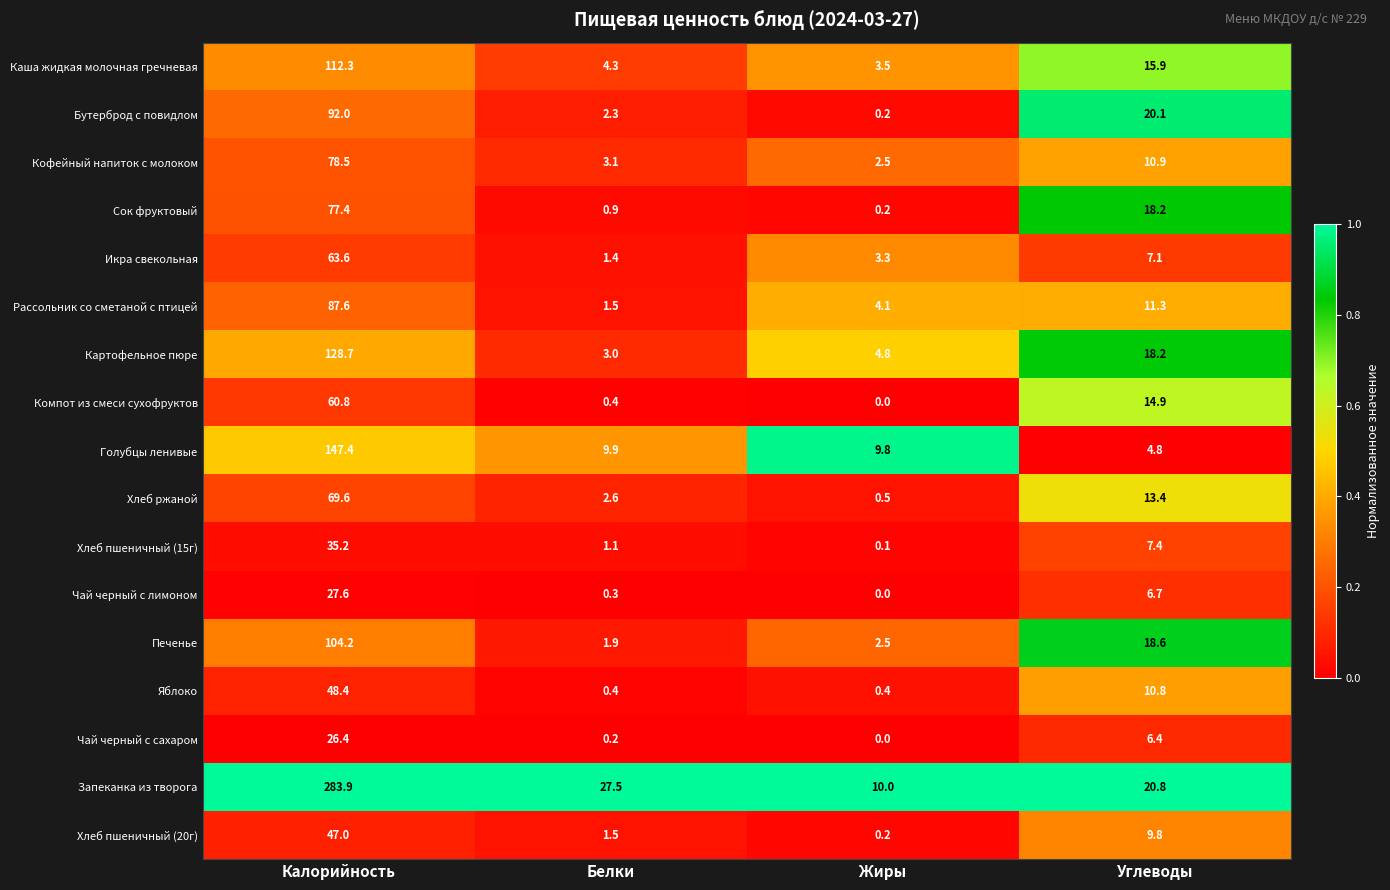

List the series in order of their peak value, highest first.

Запеканка из творога, Голубцы ленивые, Картофельное пюре, Каша жидкая молочная гречневая, Печенье, Бутерброд с повидлом, Рассольник со сметаной с птицей, Кофейный напиток с молоком, Сок фруктовый, Хлеб ржаной, Икра свекольная, Компот из смеси сухофруктов, Яблоко, Хлеб пшеничный (20г), Хлеб пшеничный (15г), Чай черный с лимоном, Чай черный с сахаром